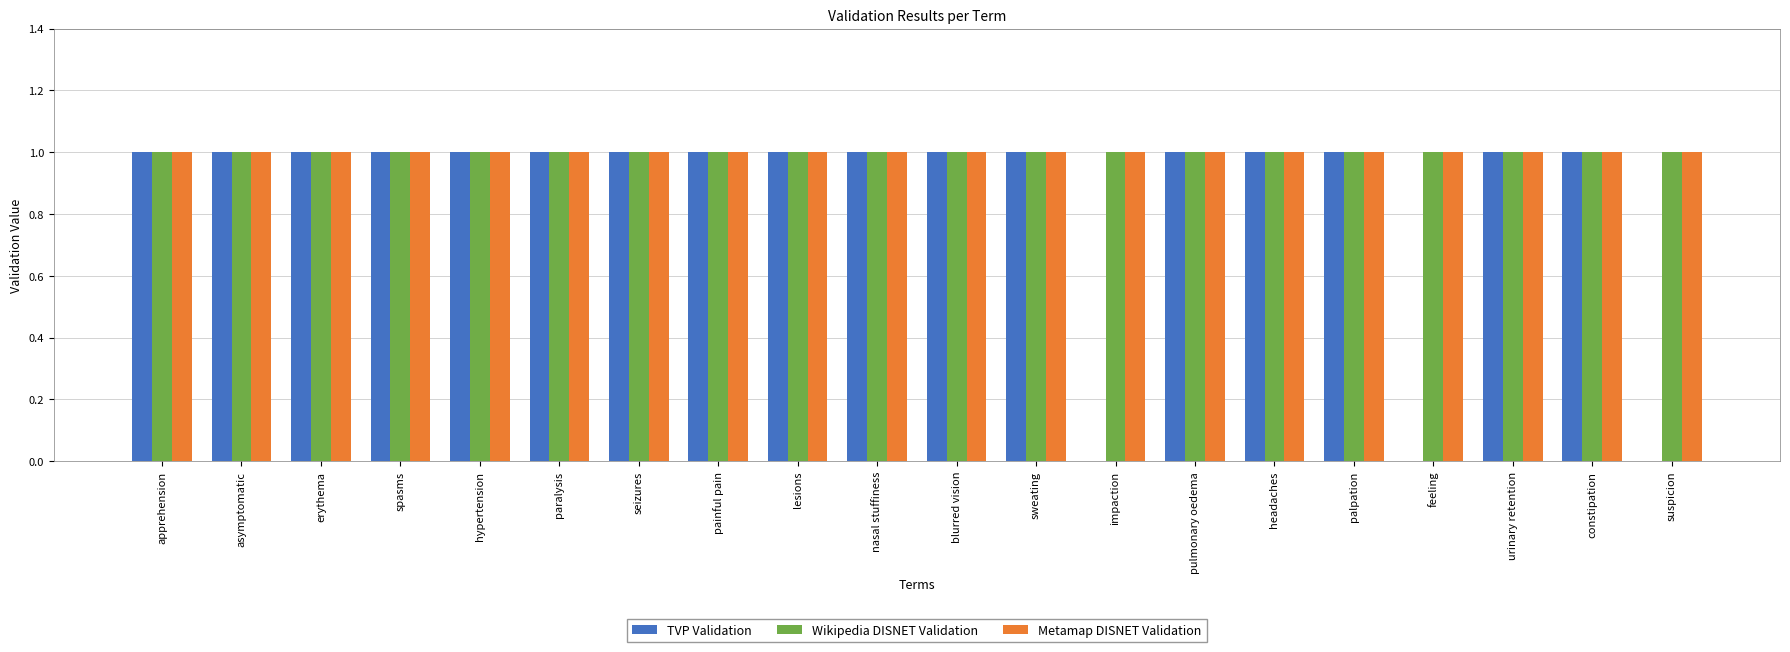

Which series changed the most between constipation and suspicion?

TVP Validation